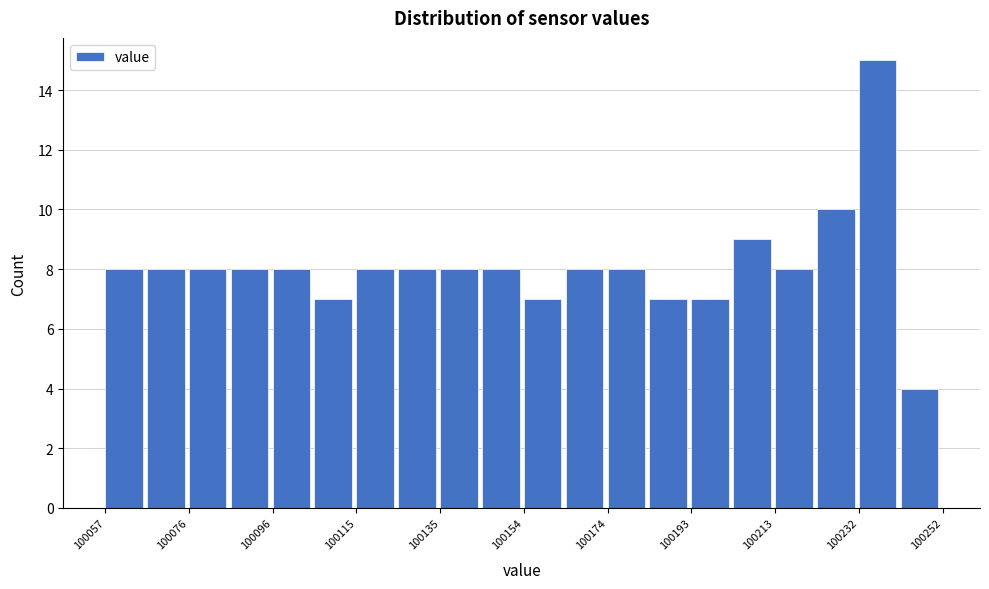

Reading left to right, transcribe this chart: for each bar, give the range it covers on the x-axis and its height. Neither the bar edges nor the heights are printed on the chart, so give them approximately, as read against the axes.

100056 to 100066: 8
100066 to 100076: 8
100076 to 100086: 8
100086 to 100096: 8
100096 to 100106: 8
100106 to 100116: 7
100116 to 100126: 8
100126 to 100134: 8
100134 to 100144: 8
100144 to 100154: 8
100154 to 100164: 7
100164 to 100174: 8
100174 to 100184: 8
100184 to 100194: 7
100194 to 100204: 7
100204 to 100212: 9
100212 to 100222: 8
100222 to 100232: 10
100232 to 100242: 15
100242 to 100252: 4